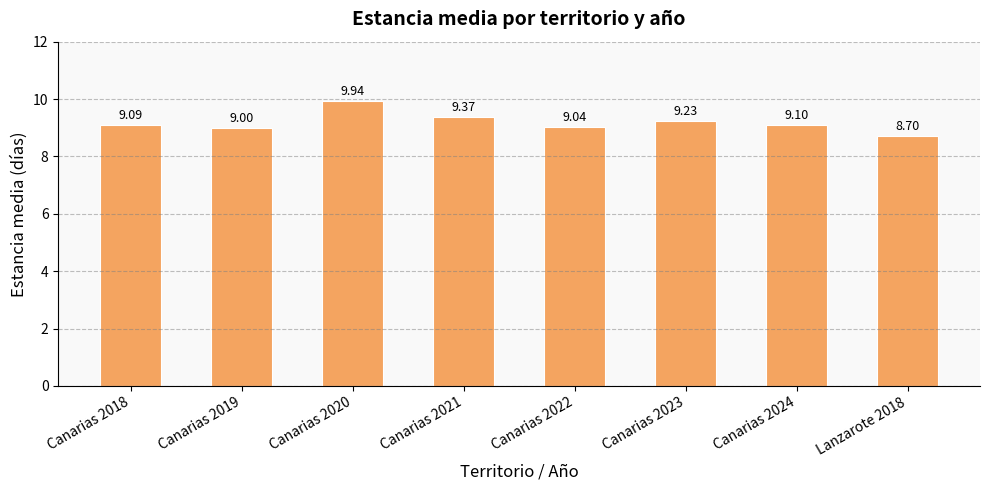

Reading left to right, list all the values displayed in this chart.

Canarias 2018=9.1	Canarias 2019=9.0	Canarias 2020=9.9	Canarias 2021=9.4	Canarias 2022=9.0	Canarias 2023=9.2	Canarias 2024=9.1	Lanzarote 2018=8.7